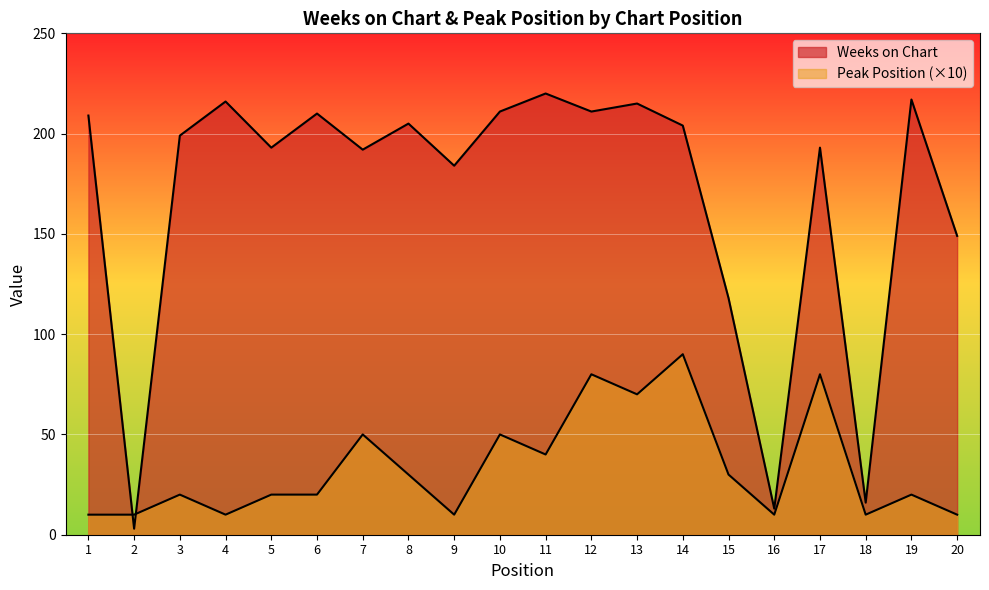

What is the approximate value of Peak Position at 14, to the nearest 10?

90